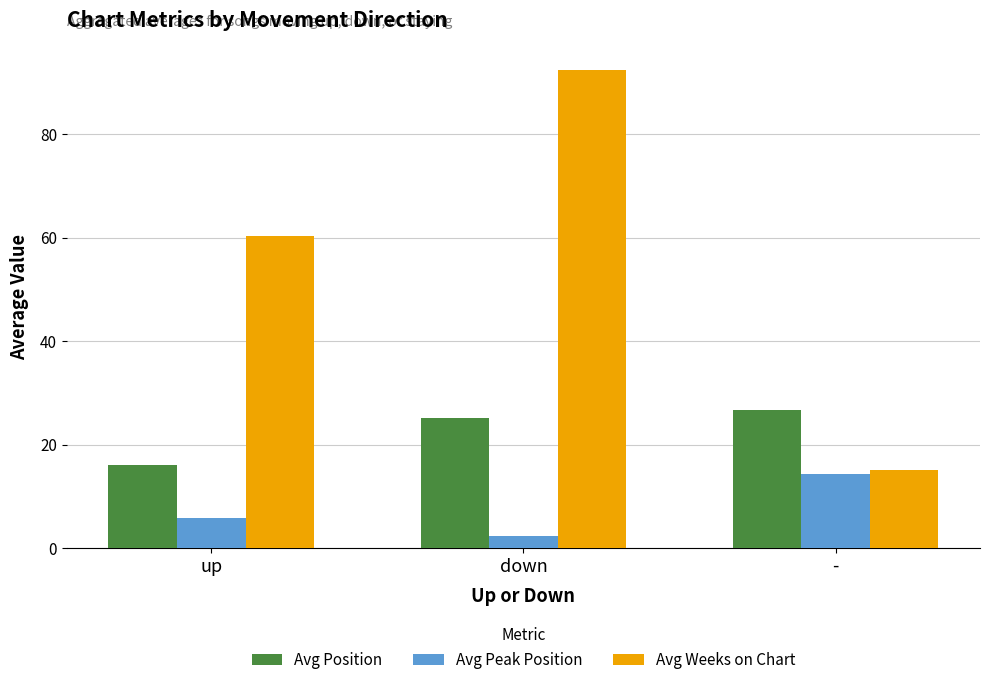

What is the total value across all series at up?

82.3